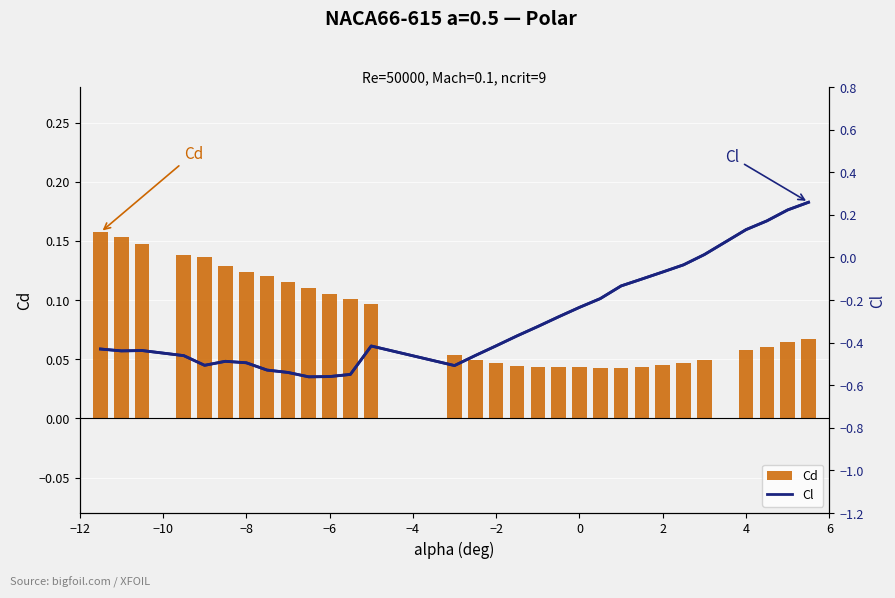

Is it true that Cd equals 0.1 at 2?

False